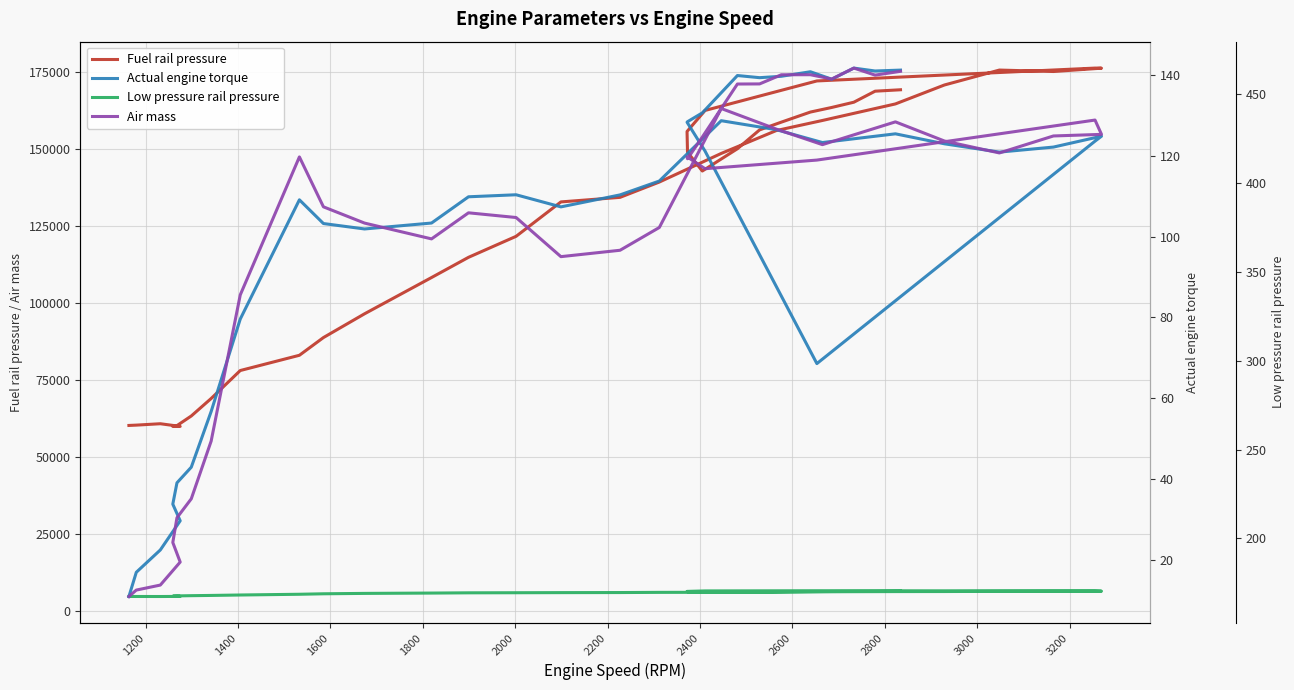

Reading right to left, transcribe all the data shown in this chart.

Fuel rail pressure: 169088.1	168626.4	165049.7	163340.9	161855.0	158575.5	156065.4	149941.4	142713.7	148832.3	155550.6	162375.1	171953.7	176124.8	176092.9	175015.7	175482.7	170637.6	164492.5	159122.0	155842.5	148423.7	139136.9	134169.8	132689.3	121518.6	114704.8	108145.7	96375.4	88659.4	82912.2	77961.1	68881.2	63208.4	60082.7	59806.8	59828.0	60693.0	60241.9	60135.8
Low pressure rail pressure: 6315.0	6269.9	6254.0	6238.1	6195.6	6121.3	6078.9	6073.5	6116.0	6182.3	6275.2	6429.1	6487.5	6423.8	6346.8	6325.6	6288.5	6230.1	6214.2	6161.1	6076.2	5986.0	5959.4	5901.1	5874.5	5840.1	5810.9	5731.3	5625.1	5497.8	5343.9	5105.1	4964.4	4884.8	4810.5	4720.3	4648.7	4614.2	4622.1	4624.8
Actual engine torque: 141.2	141.0	141.8	139.0	140.8	139.7	139.4	139.9	130.7	128.5	128.3	121.2	68.6	123.7	124.9	122.2	120.9	123.0	125.5	123.3	126.5	128.7	113.8	110.3	107.4	110.4	109.9	103.4	101.9	103.2	109.1	79.6	56.7	42.9	39.0	33.8	29.6	22.4	16.9	10.9
Air mass: 462.9	460.8	464.7	458.5	461.0	460.9	455.8	455.7	425.9	413.7	414.8	408.1	412.9	435.4	427.4	426.5	416.9	423.7	434.4	421.6	430.4	441.9	375.0	362.2	358.6	380.6	383.2	368.6	377.5	386.6	414.7	337.0	254.7	222.3	211.6	197.7	186.7	173.7	170.9	167.3